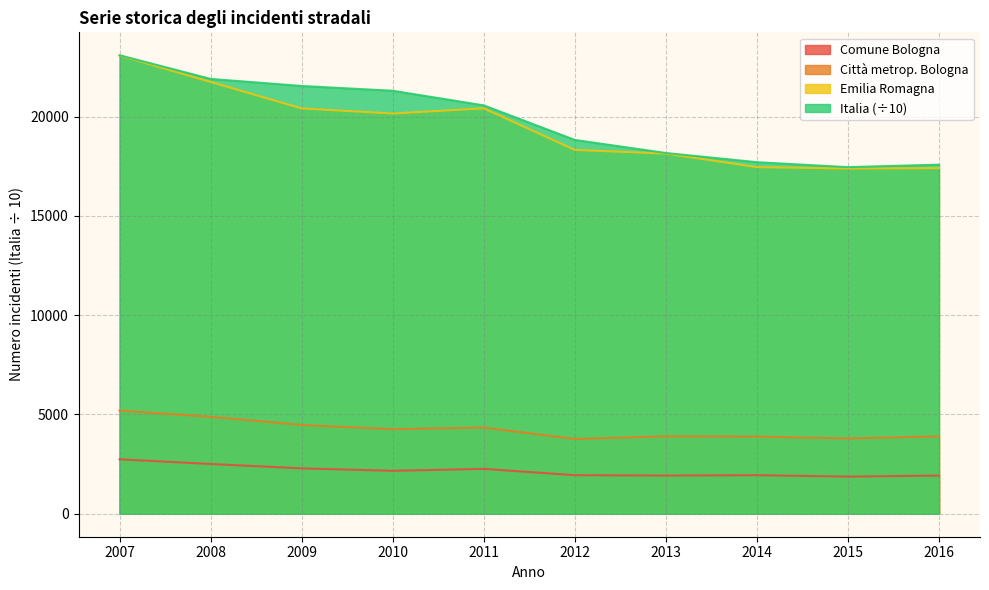

At 2009, list the series in order from largest to smallest.

Italia (÷10), Emilia Romagna, Città metrop. Bologna, Comune Bologna